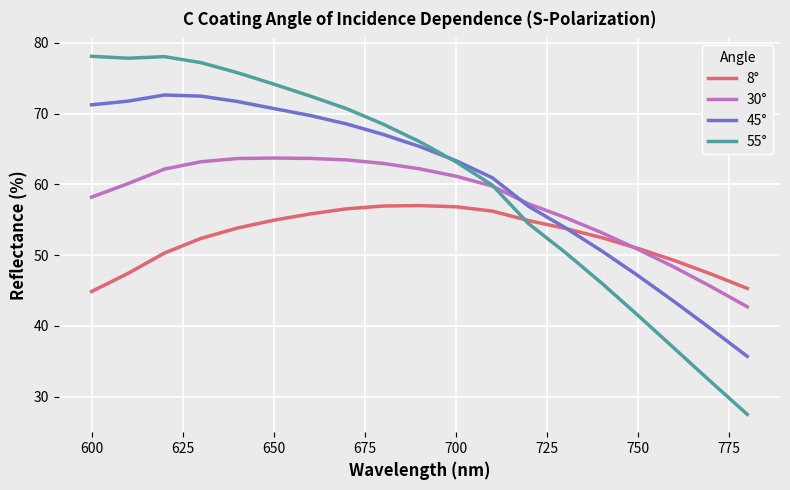

What is the maximum value shown in the chart?

78.1